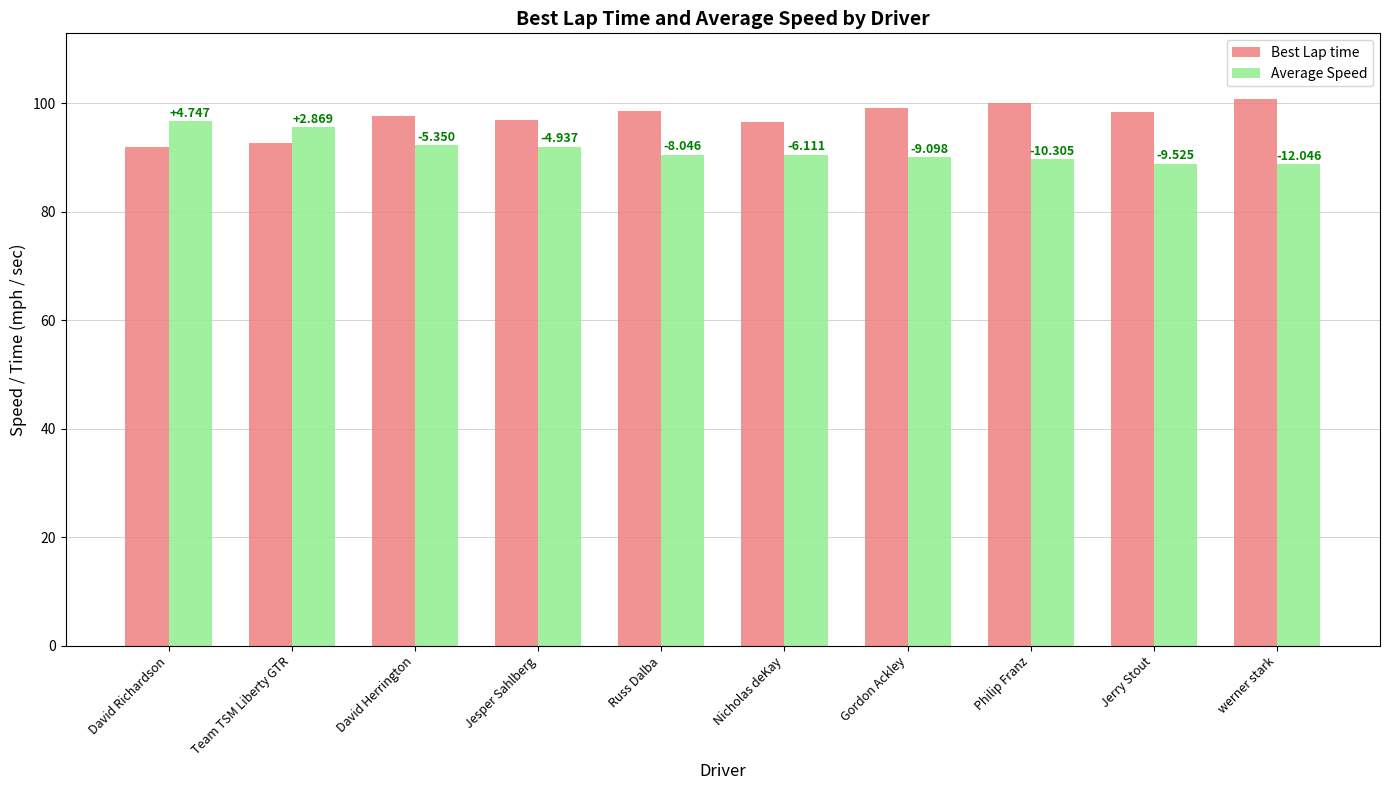

Reading right to left, transcribe all the data shown in this chart.

Best Lap time: 100.8	98.4	100.0	99.1	96.6	98.6	96.9	97.6	92.7	91.9
Average Speed: 88.8	88.9	89.7	90.0	90.5	90.5	92.0	92.3	95.6	96.7